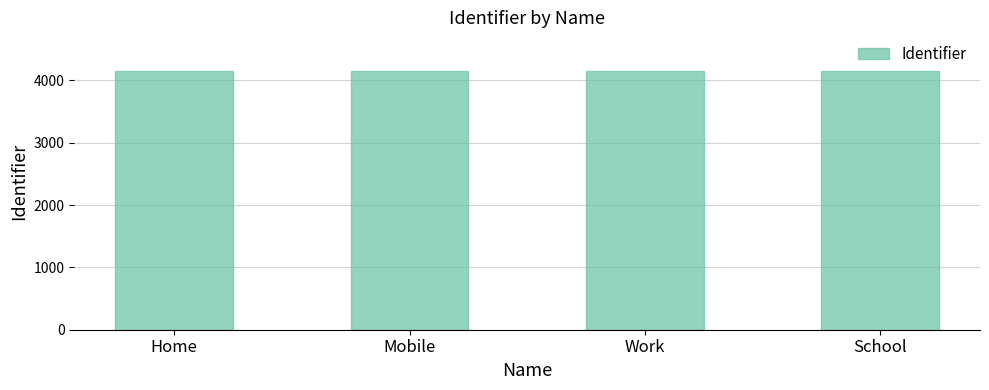

What is the difference between the second highest and minimum values?

2